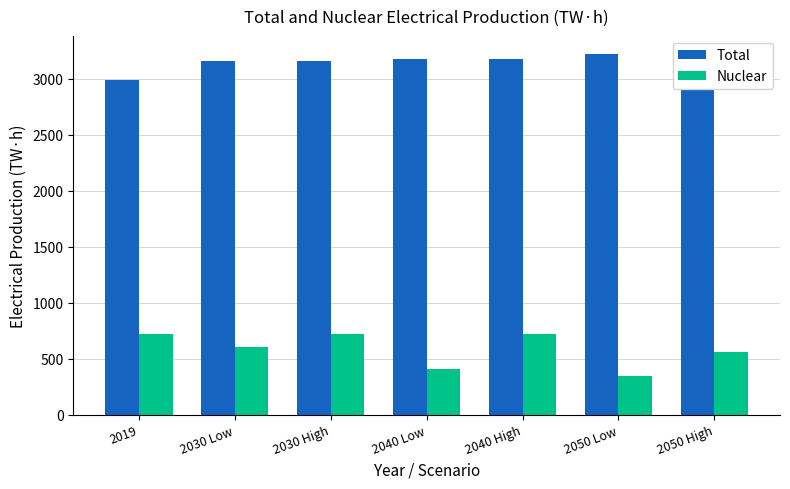

What is the label of the 7th bar from the left?

2050 High